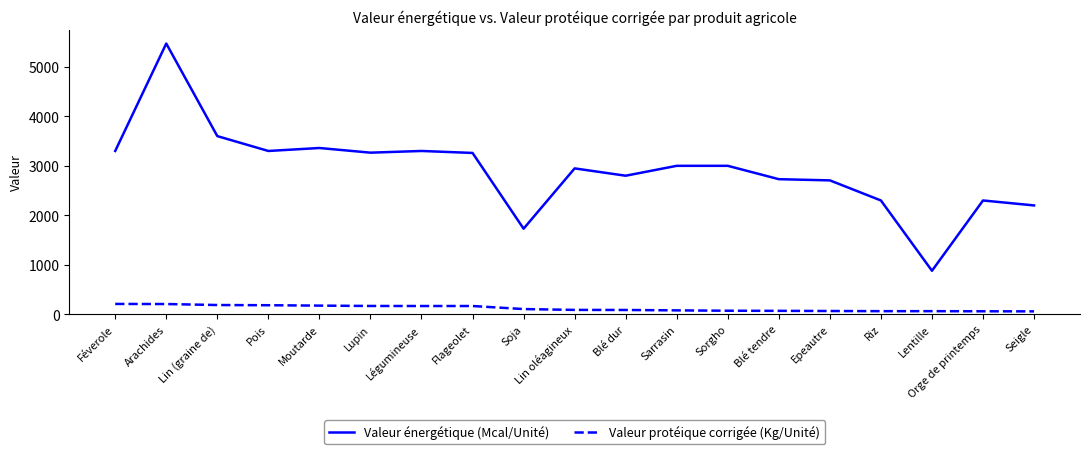

The value of Valeur énergétique (Mcal/Unité) at Seigle is 2200.0. True or false?

True